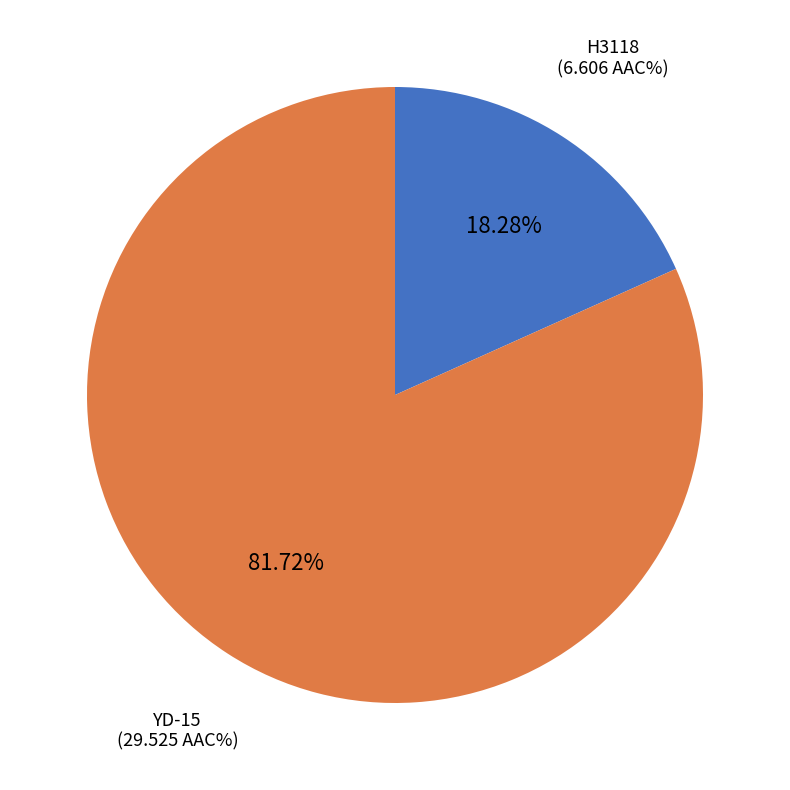

To the nearest percent, what is the combined percentage of H3118 and YD-15?

100%